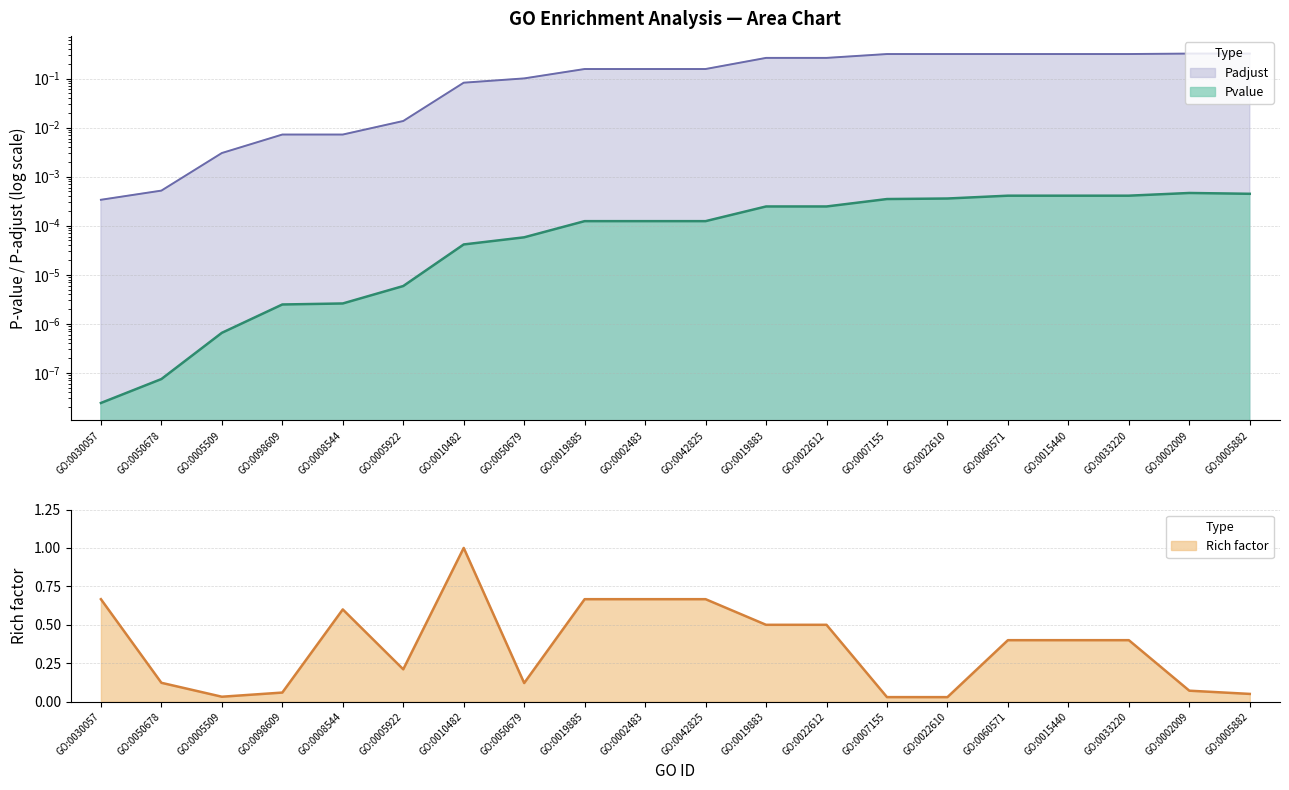

What is the total value across all series at GO:0050678?

0.1